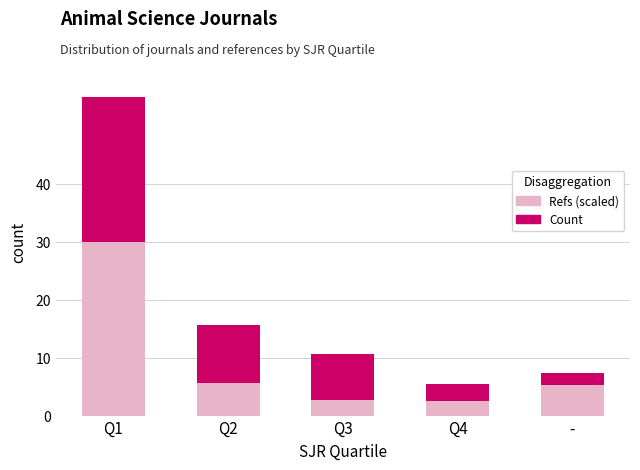

At which category is the sum across all series the highest?

Q1